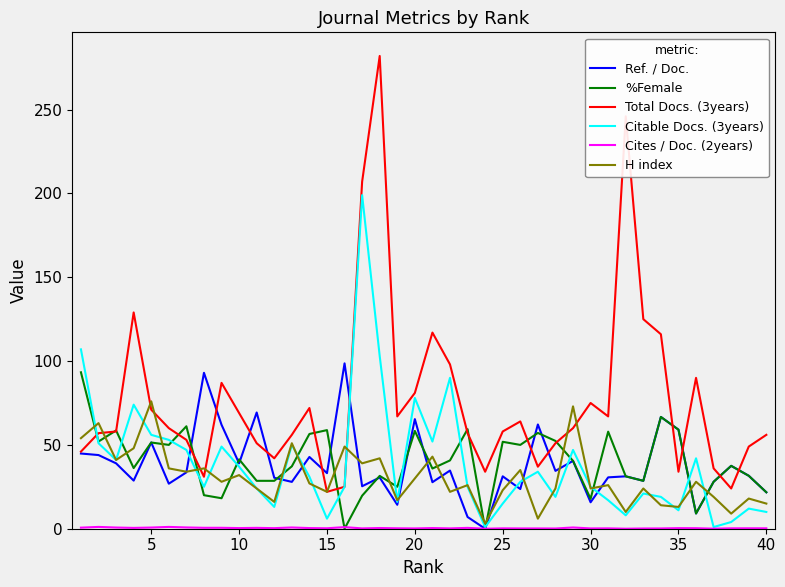

Which series has the largest total across all categories?

Total Docs. (3years)